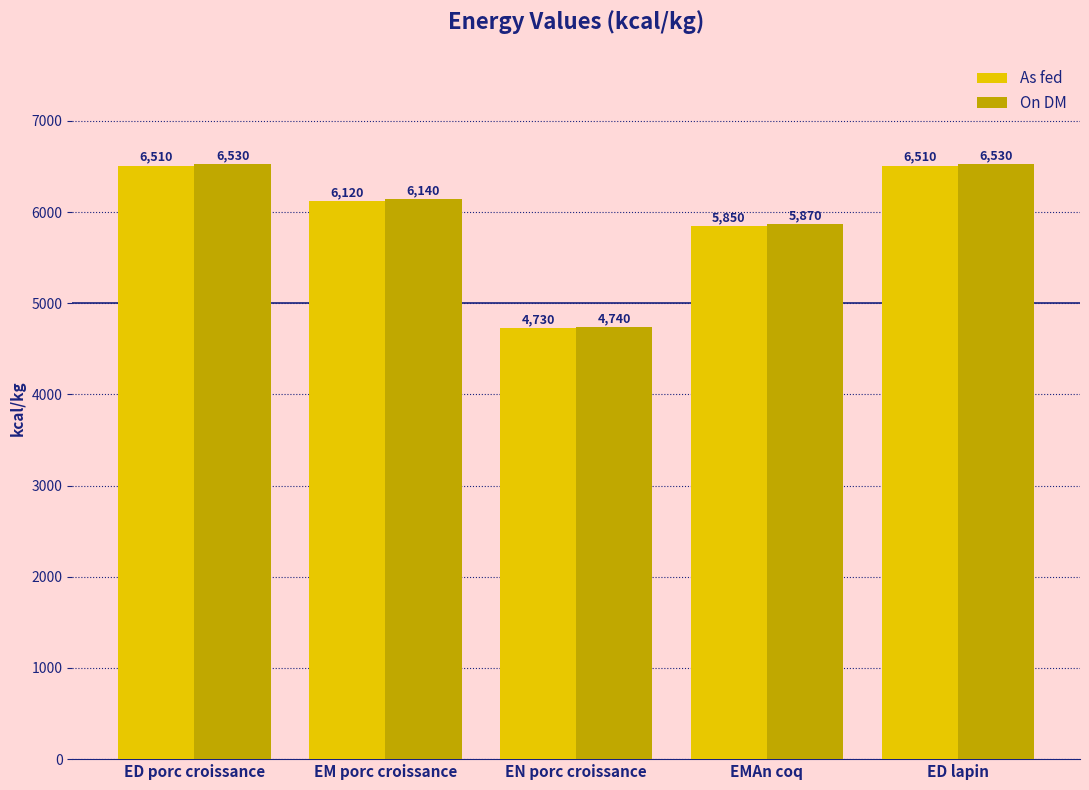

What is the greatest value displayed?

6530